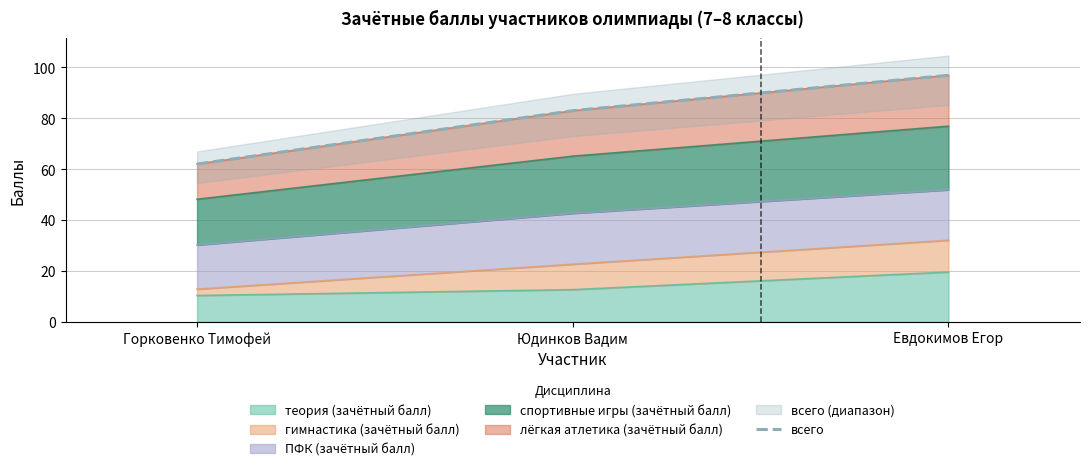

Approximately how many times larger is the value at Юдинков Вадим compared to Горковенко Тимофей?

1.3